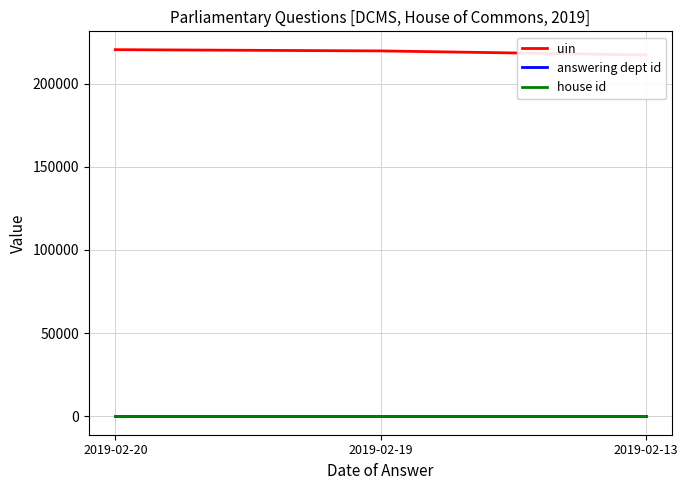

What is the lowest value of the uin series?

217148